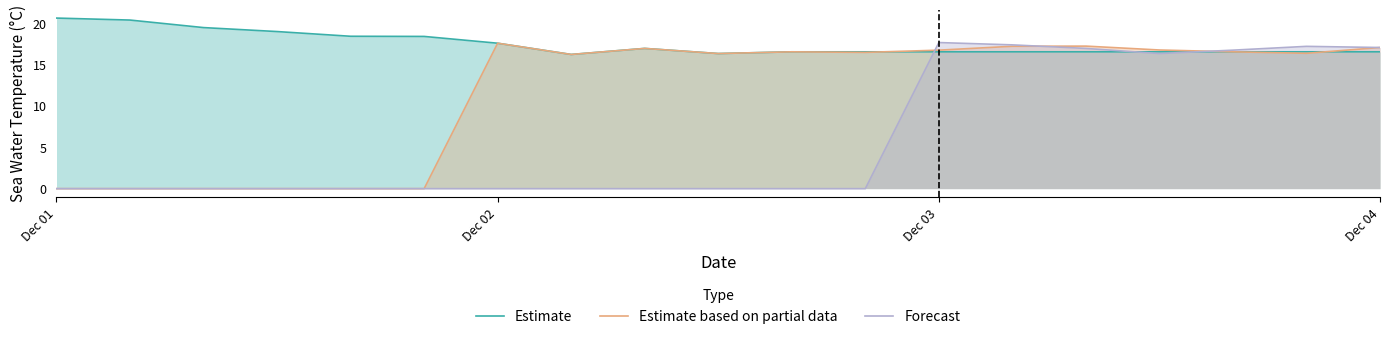

List the series in order of their overall mean, lowest first.

Forecast, Estimate based on partial data, Estimate